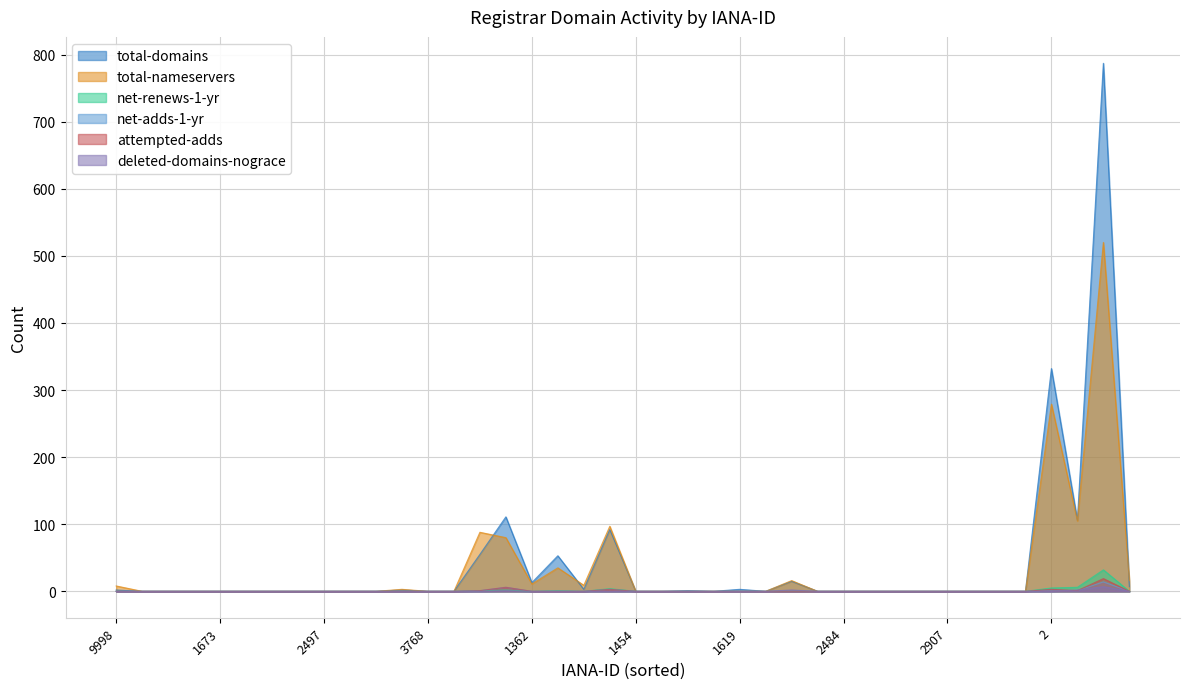

Does the chart have visible grid lines?

Yes